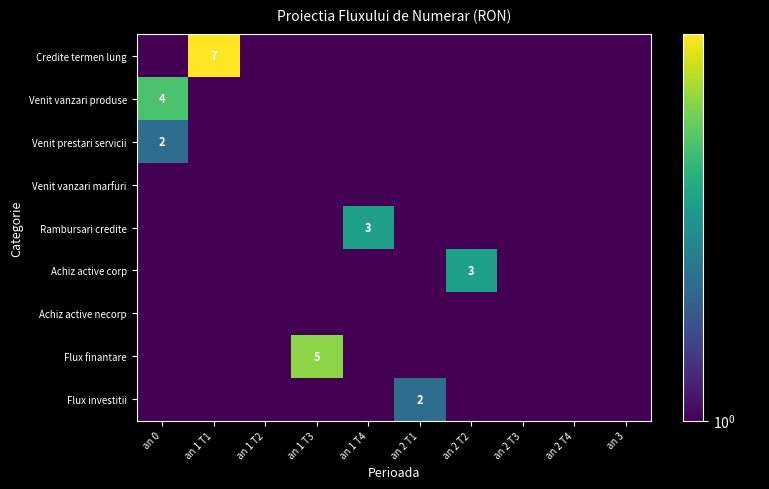

What is the greatest value displayed?

7